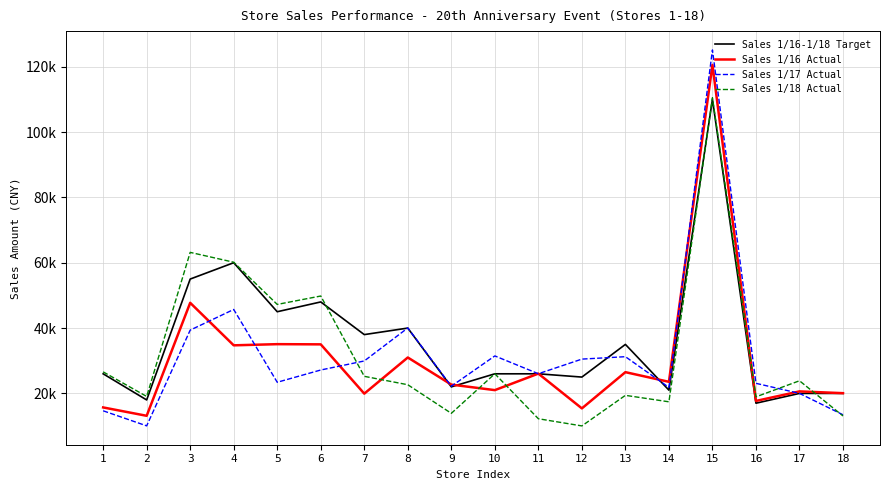

What are all the series names shown in the legend?

Sales 1/16-1/18 Target, Sales 1/16 Actual, Sales 1/17 Actual, Sales 1/18 Actual